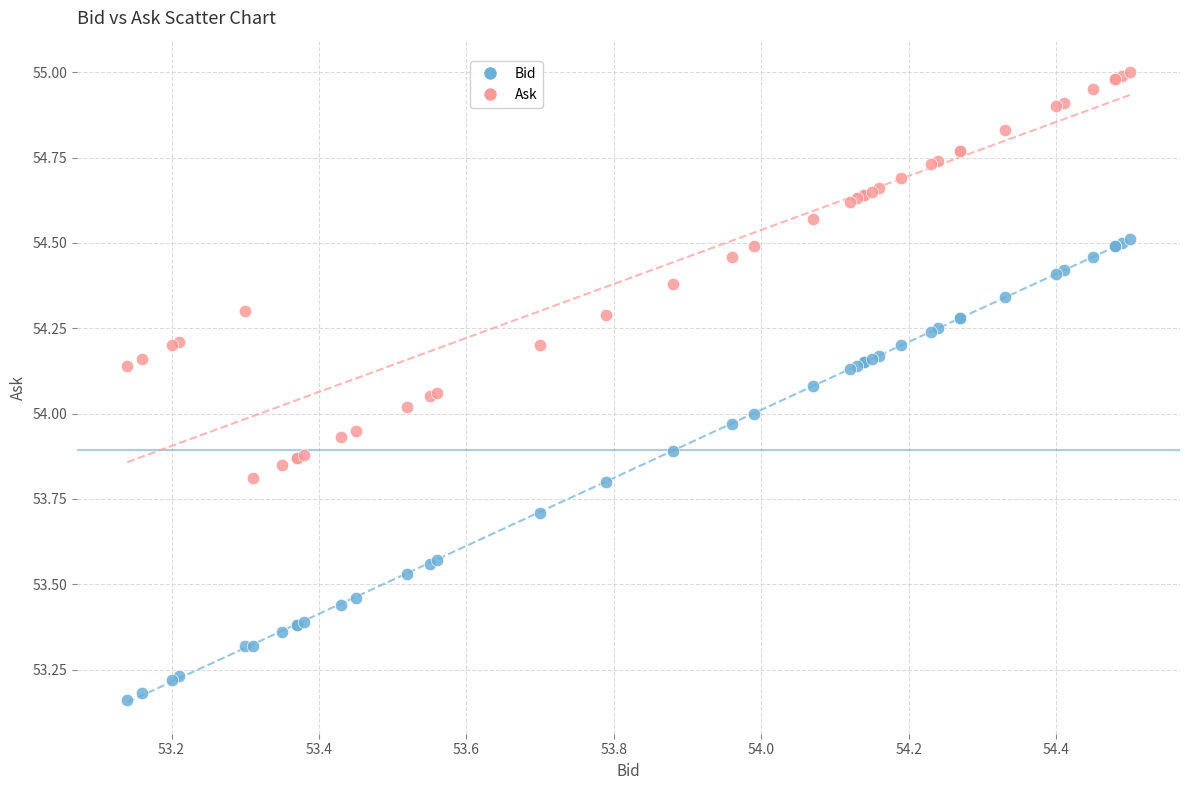

Which series contains the lowest Y value?

Bid